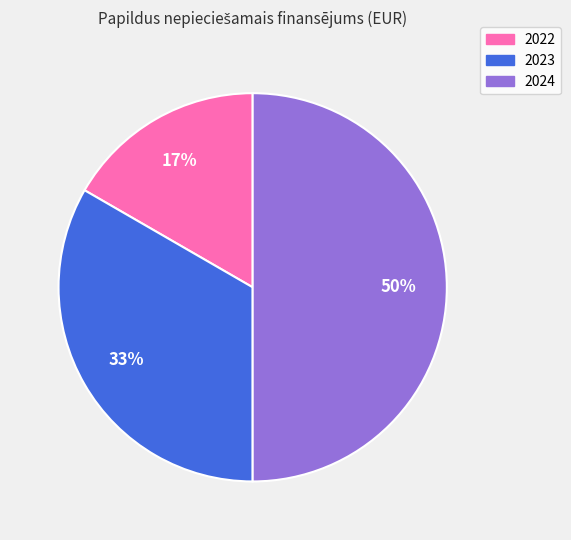

Rank the categories by value from lowest to highest.

2022, 2023, 2024